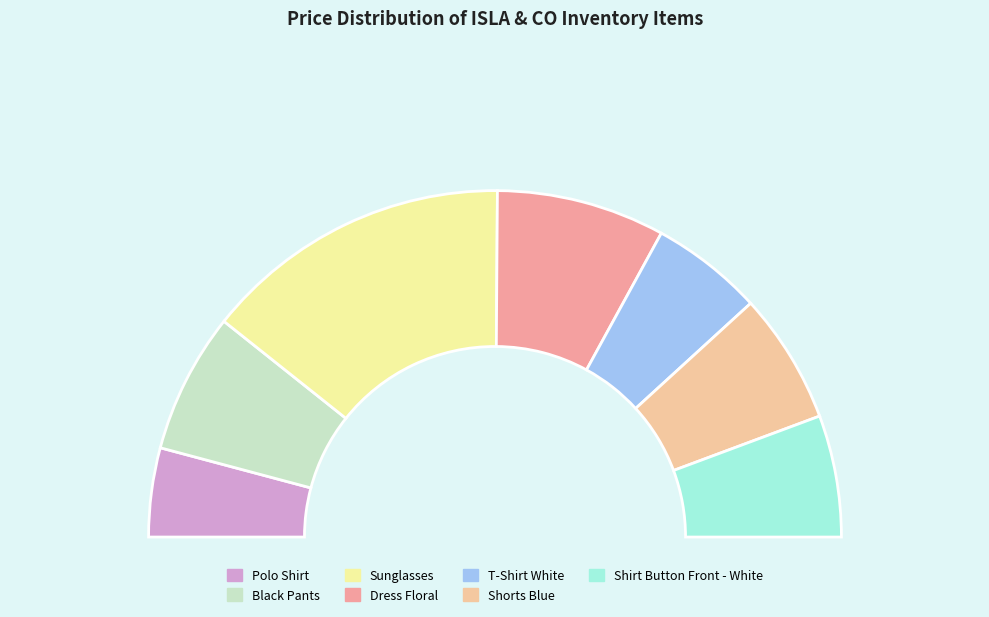

To the nearest percent, what is the average slice percentage?

14%